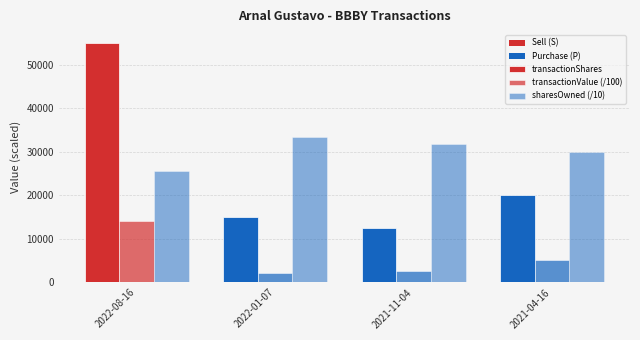

Are the bars horizontal?

No